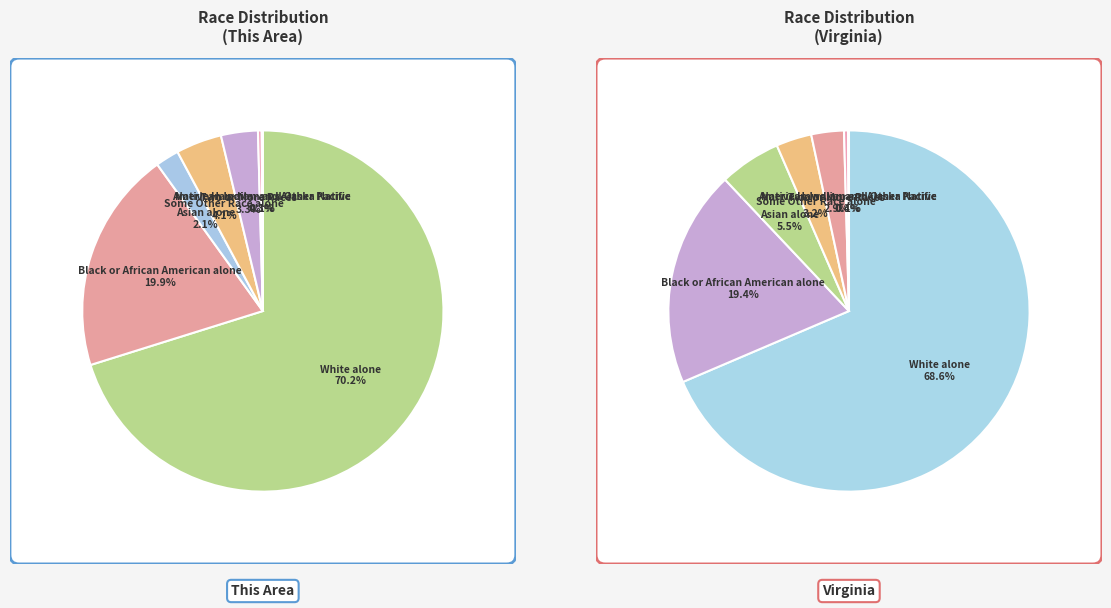

How many slices are in this pie chart?

7